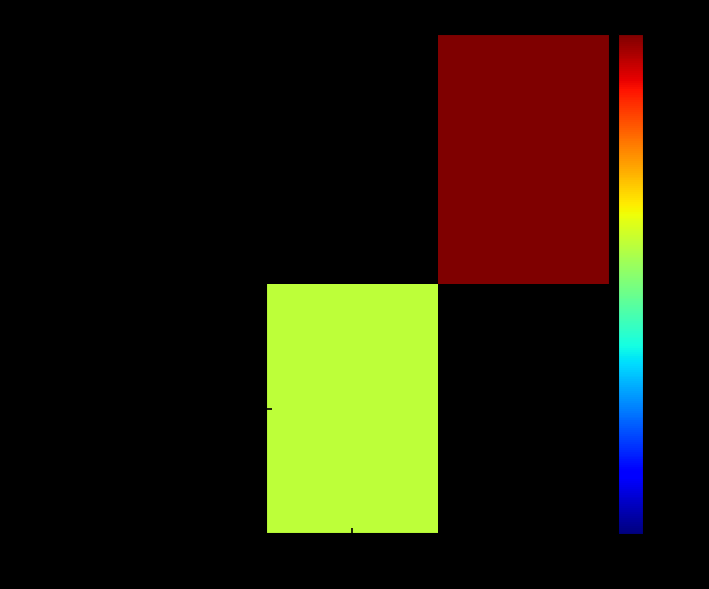

Rank the series by their average value, from highest to lowest.

96955a9cc9acf10d5b2abf148a6710207892404..., 46ed4ccf551ca50794dcc28575f6b965678764d...